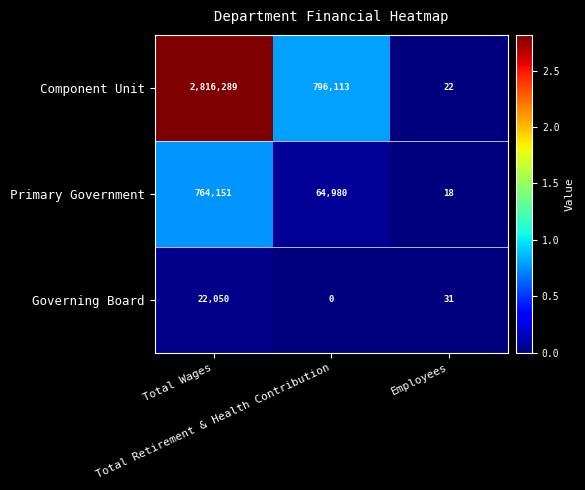

How many data points in Primary Government are less than 64980?

1